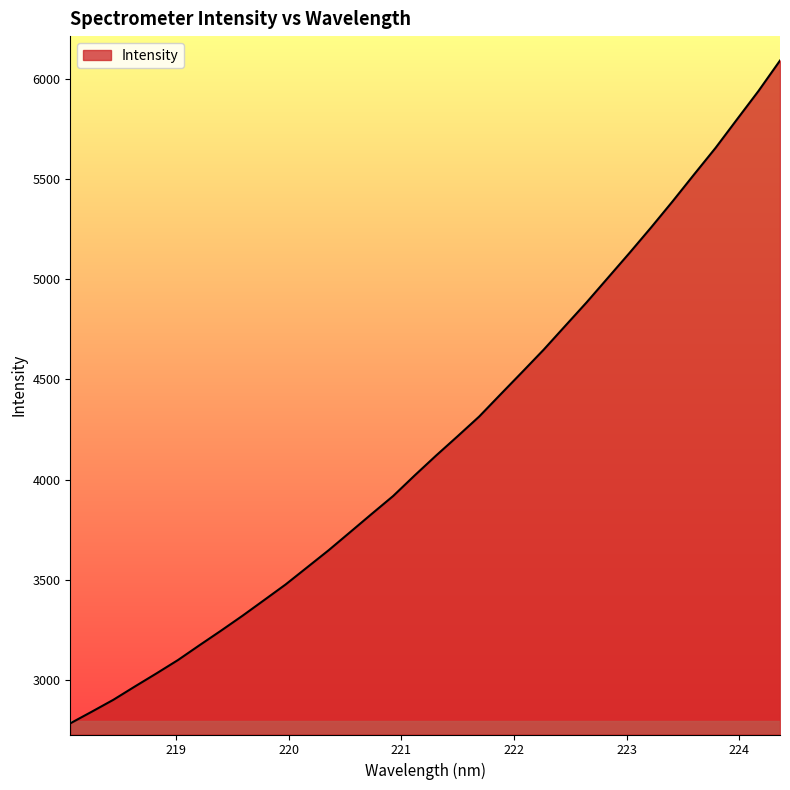

What is the difference between the maximum and minimum values?

3305.5